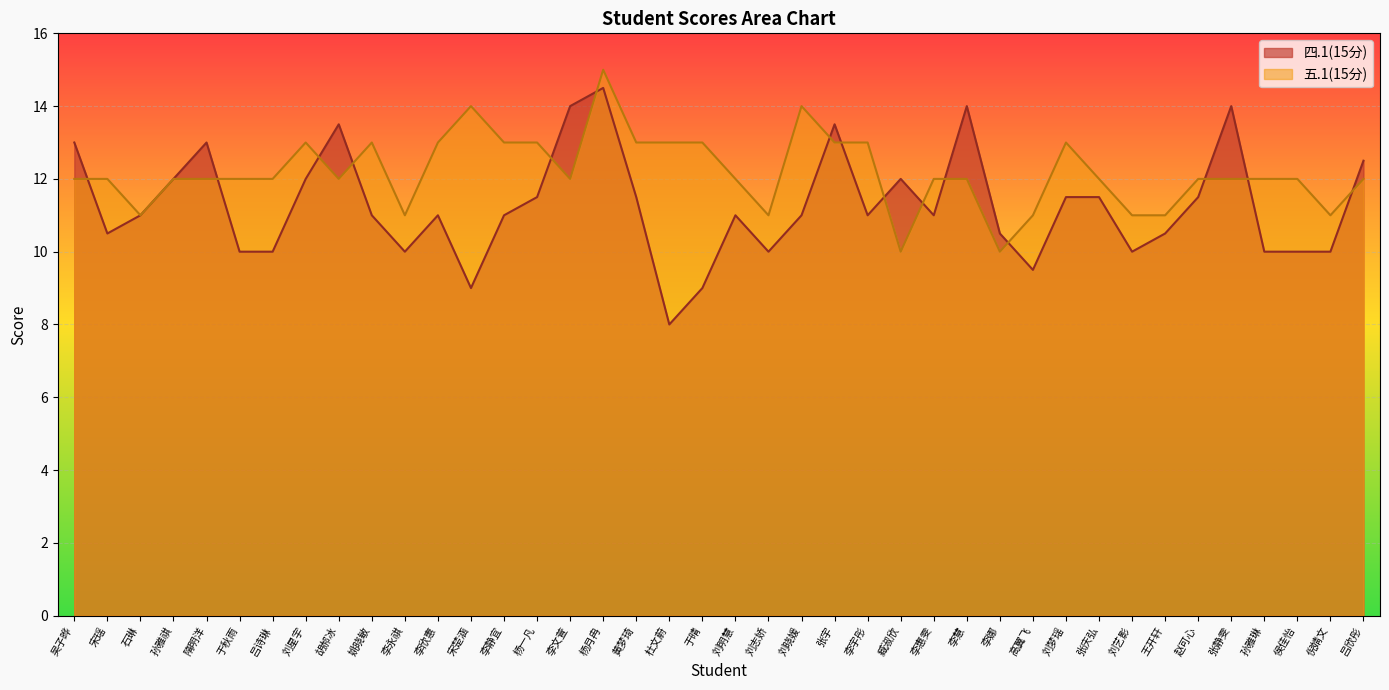

How many intersections are there between 五.1(15分) and 四.1(15分)?

15